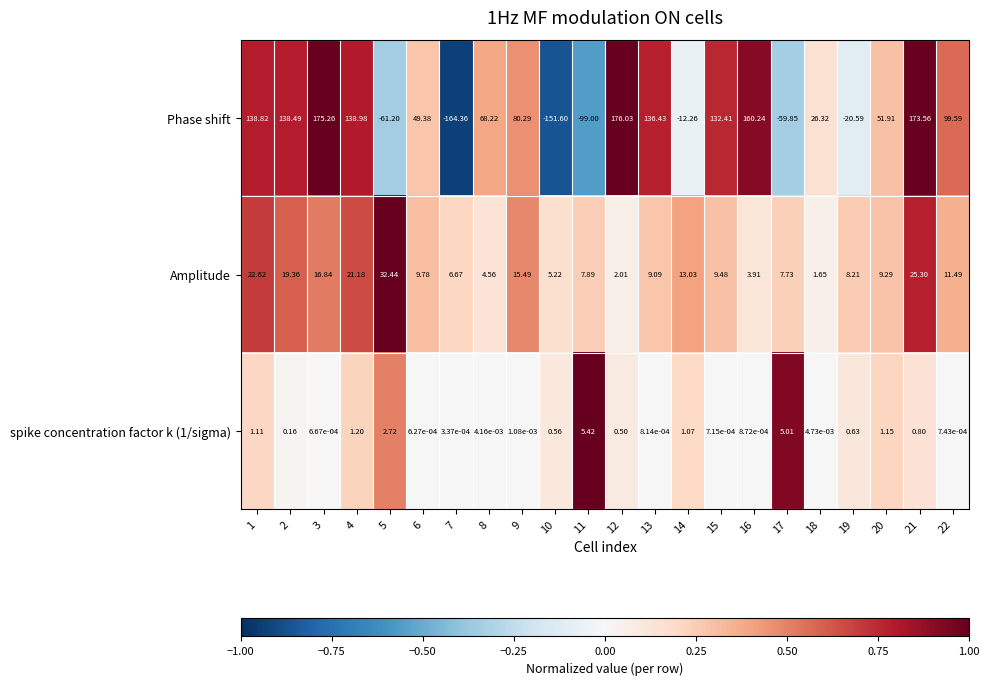

Is the value of Phase shift at 21 greater than the value of Amplitude at 13?

Yes